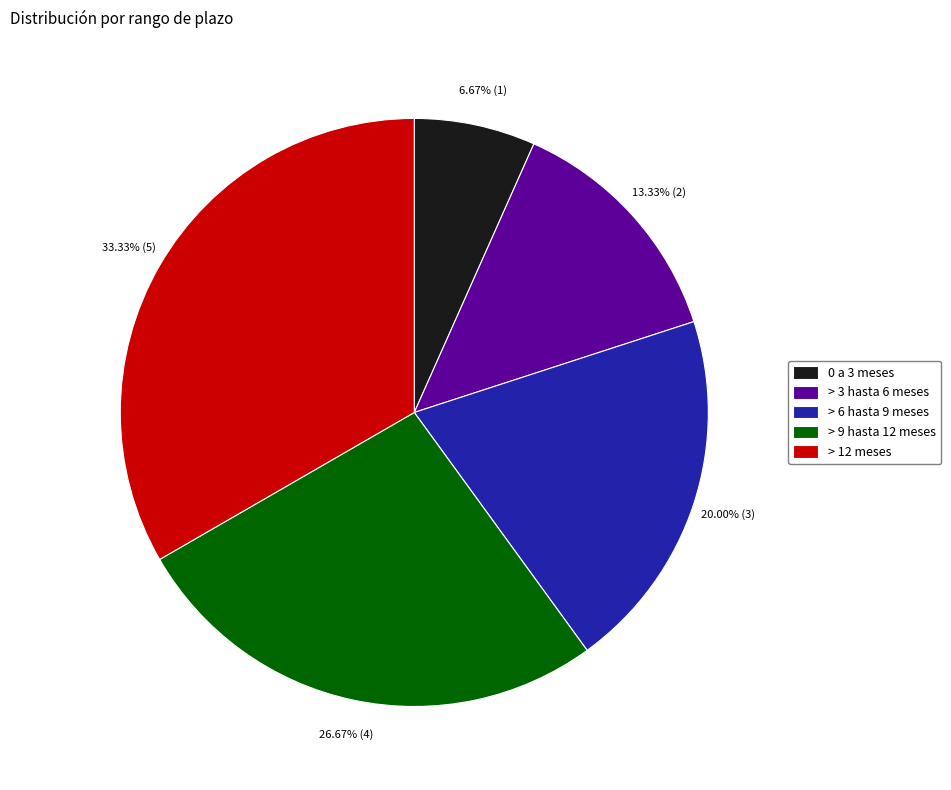

Approximately how many times larger is the value at > 6 hasta 9 meses compared to 0 a 3 meses?

3.0